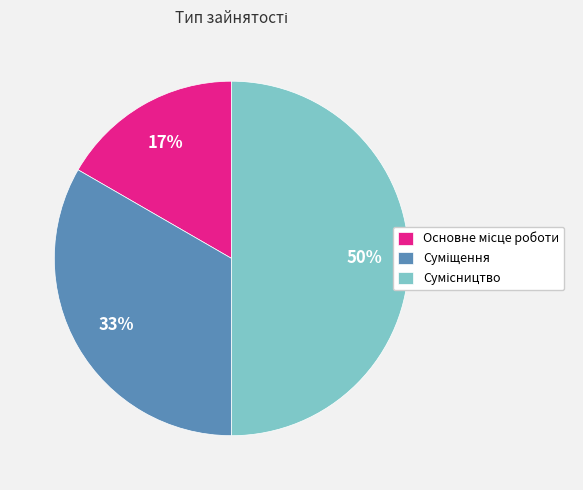

To the nearest percent, what is the average slice percentage?

33%